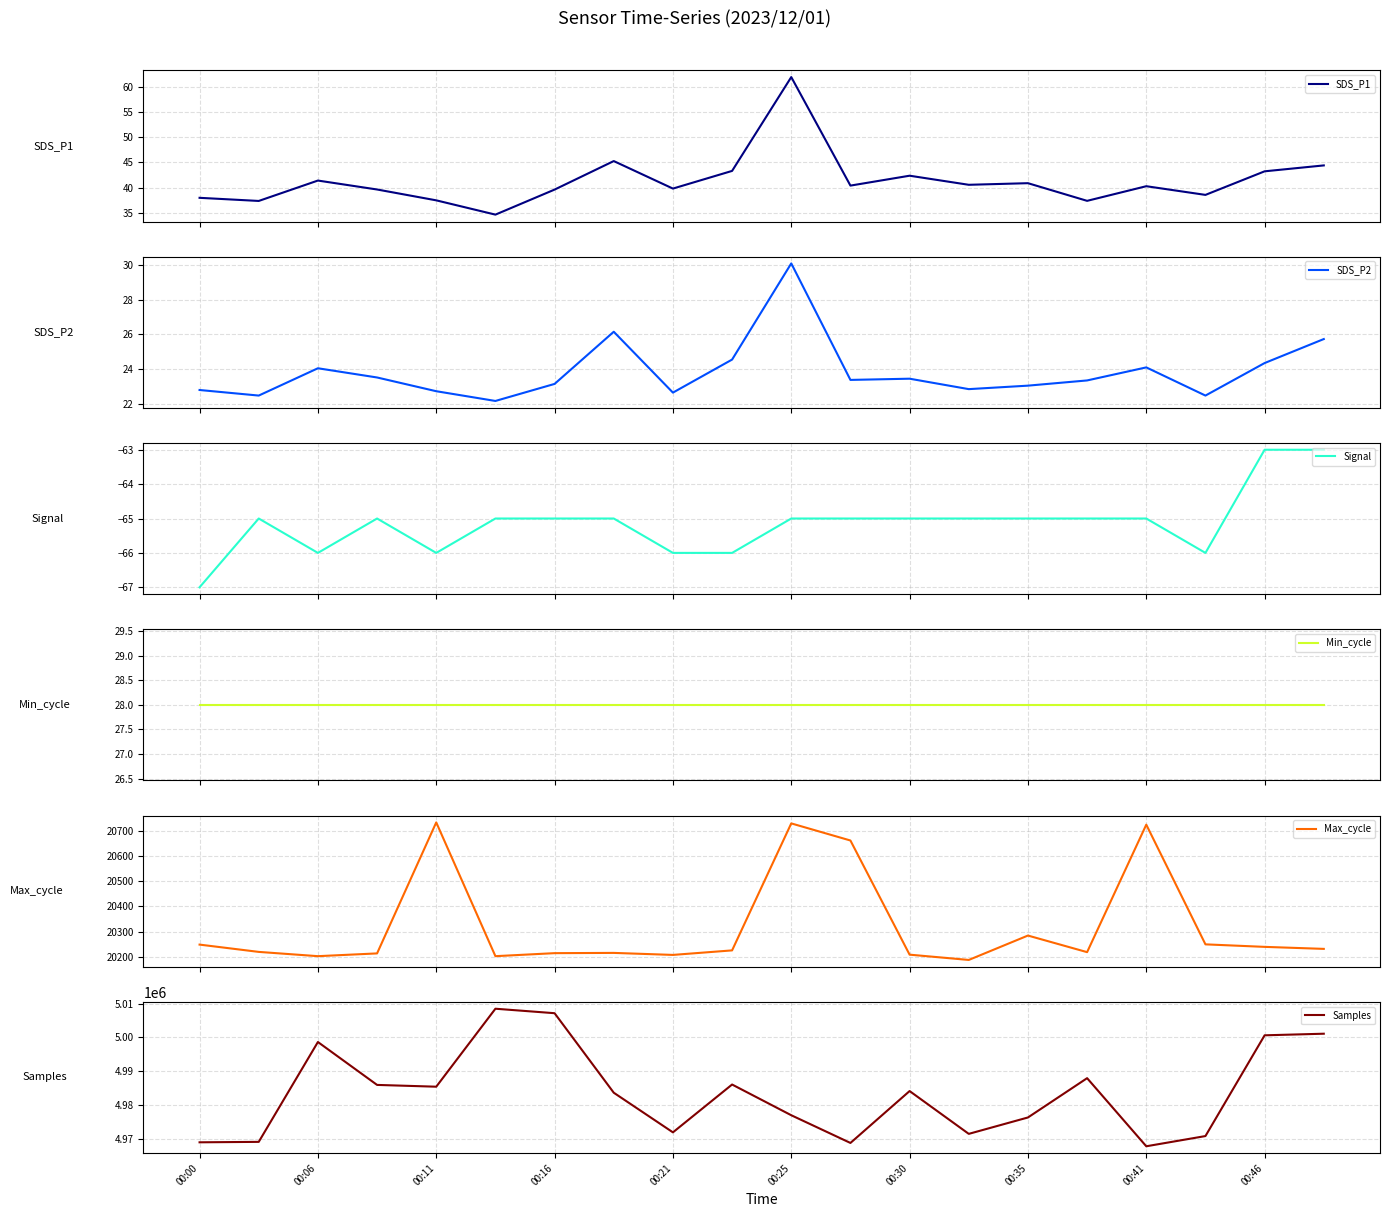

Rank the series by their maximum value, from highest to lowest.

Samples, Max_cycle, SDS_P1, SDS_P2, Min_cycle, Signal